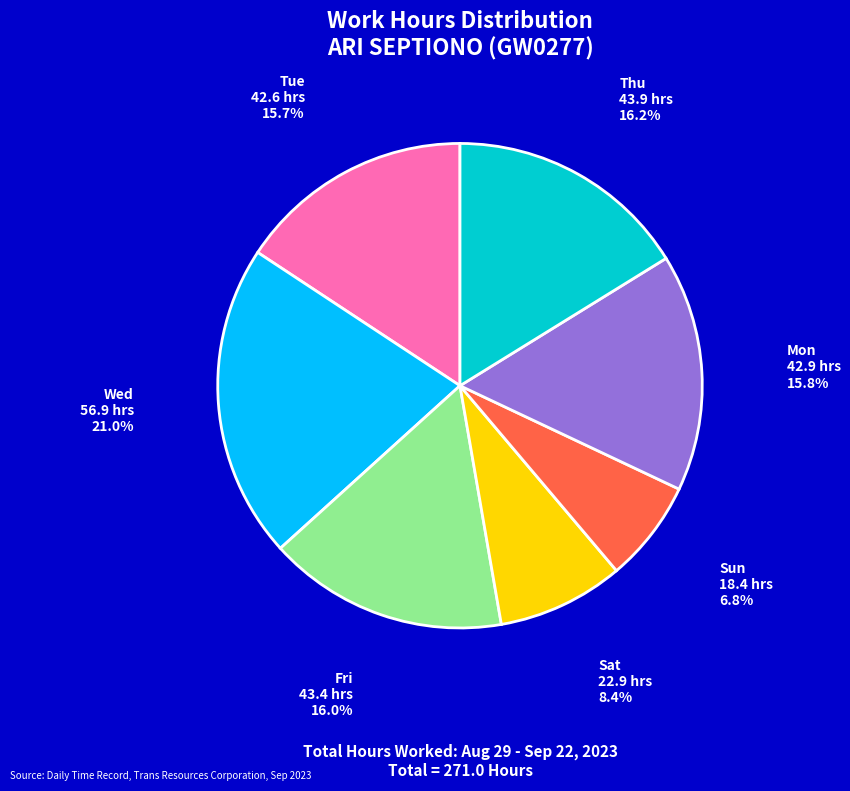

How many segments does this pie chart have?

7